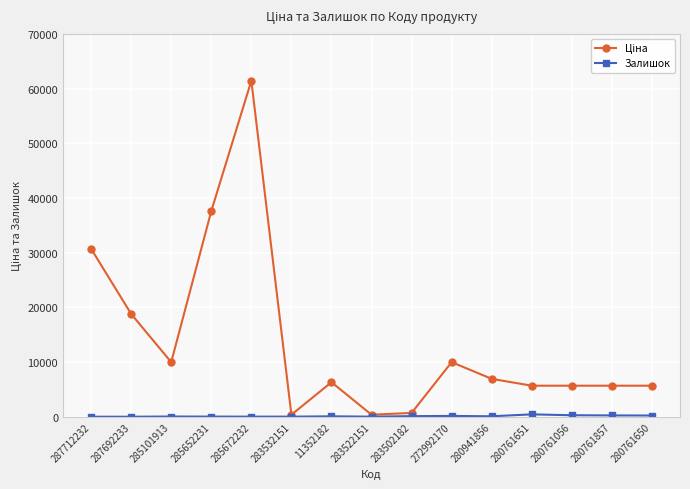

What is the total value across all series at 280761857?

5912.8